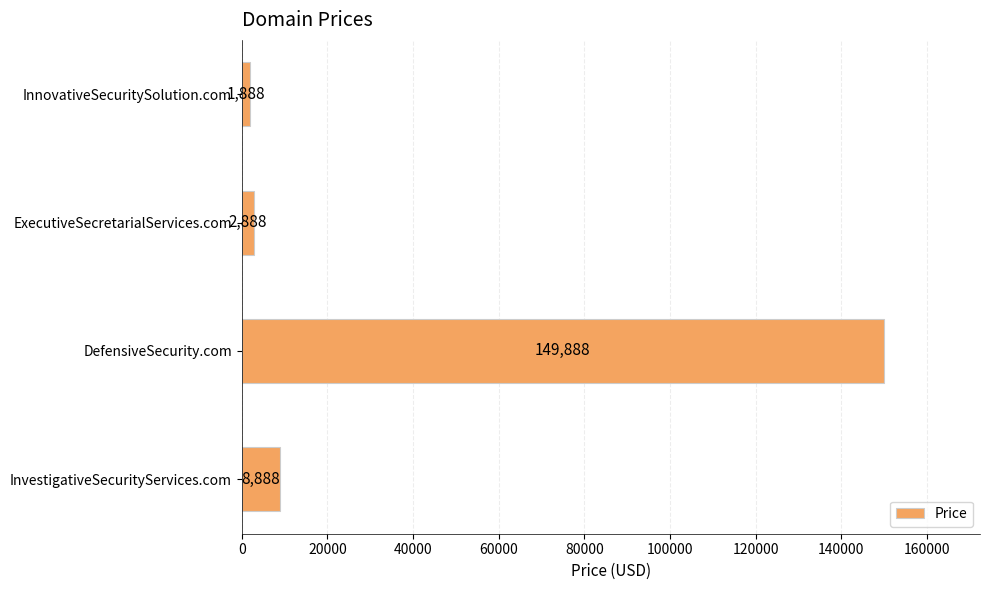

Reading bottom to top, transcribe all the data shown in this chart.

InvestigativeSecurityServices.com=8888	DefensiveSecurity.com=149888	ExecutiveSecretarialServices.com=2888	InnovativeSecuritySolution.com=1888